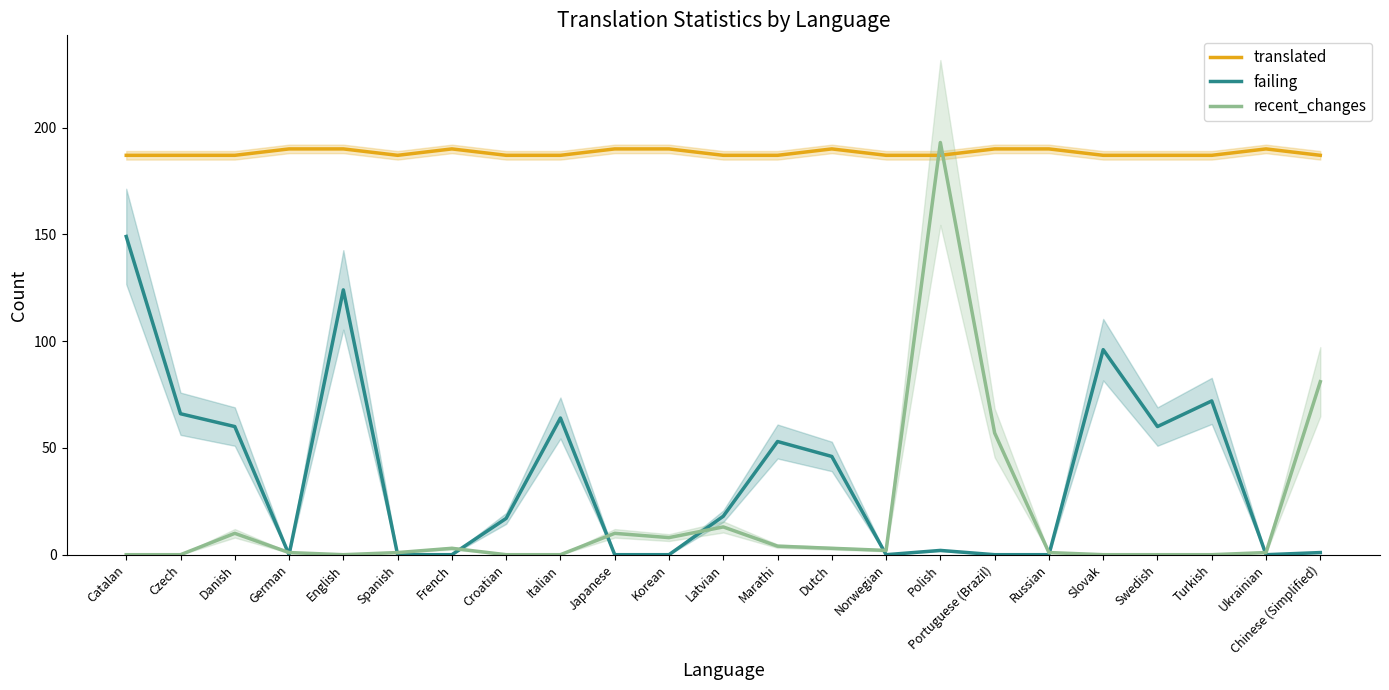

What is the difference between the maximum and second lowest values in the translated series?

3